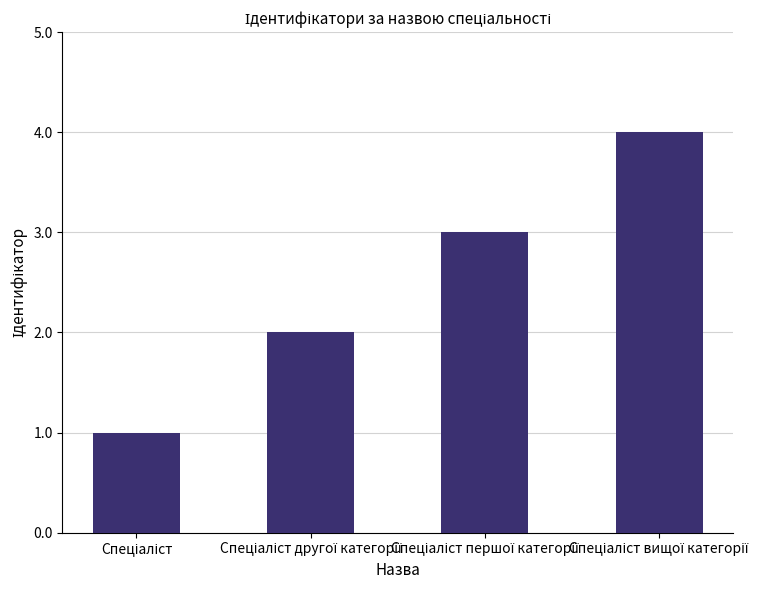

Are the bars horizontal?

No